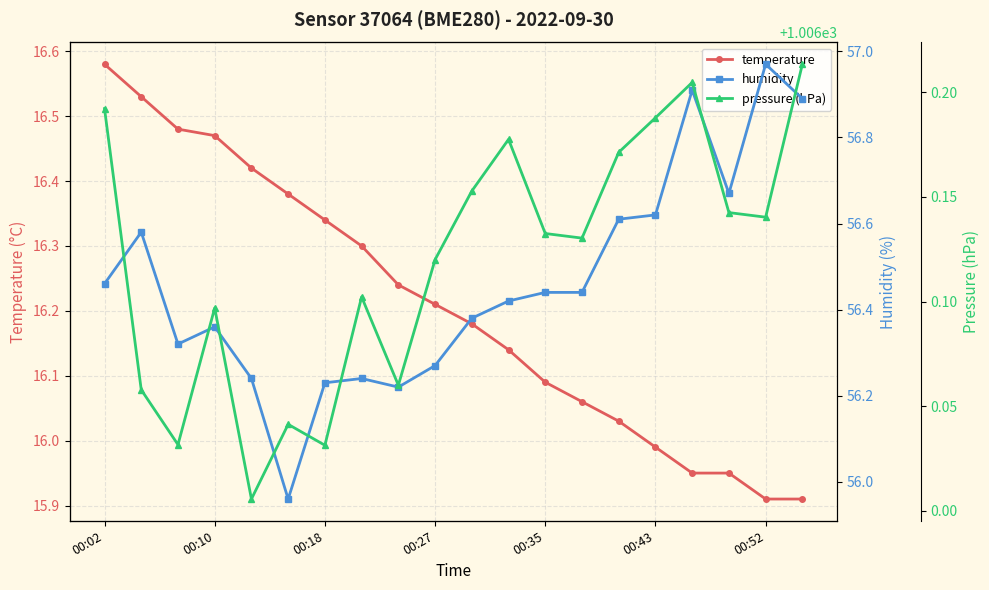

What is the value of the temperature point at the 4th from the left?

16.5